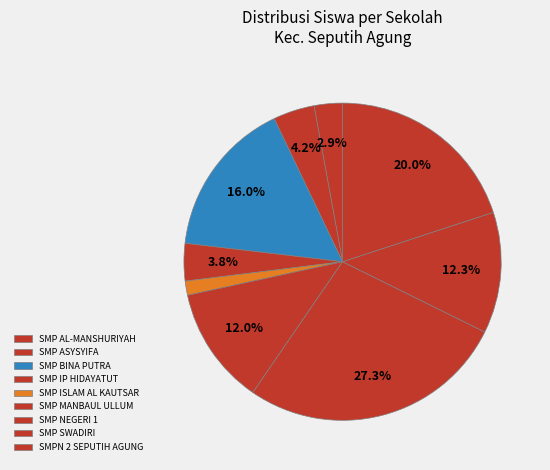

Count the number of slices in the pie.

9